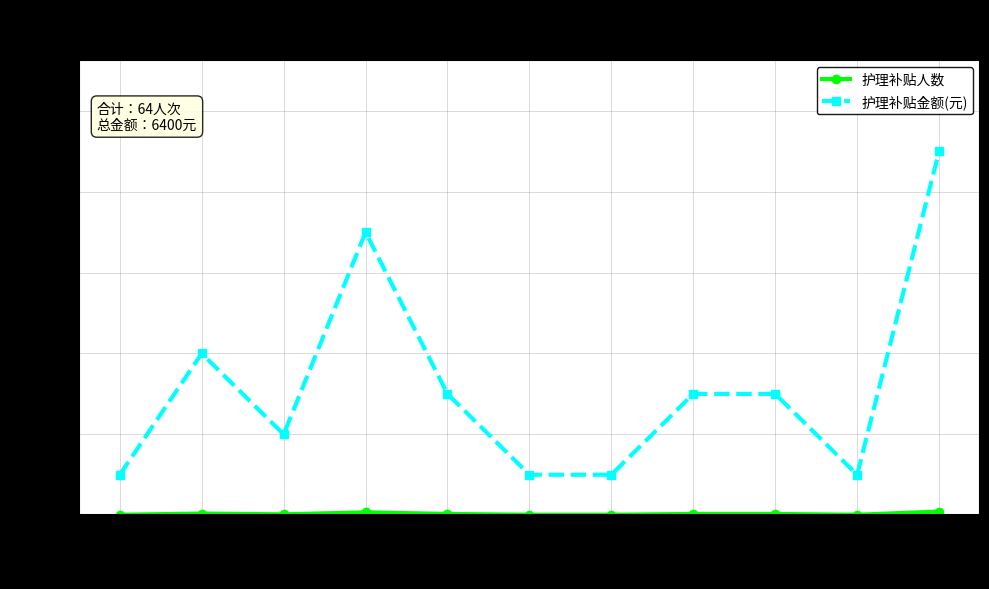

What is the label of the 3rd point from the left?

敬贤